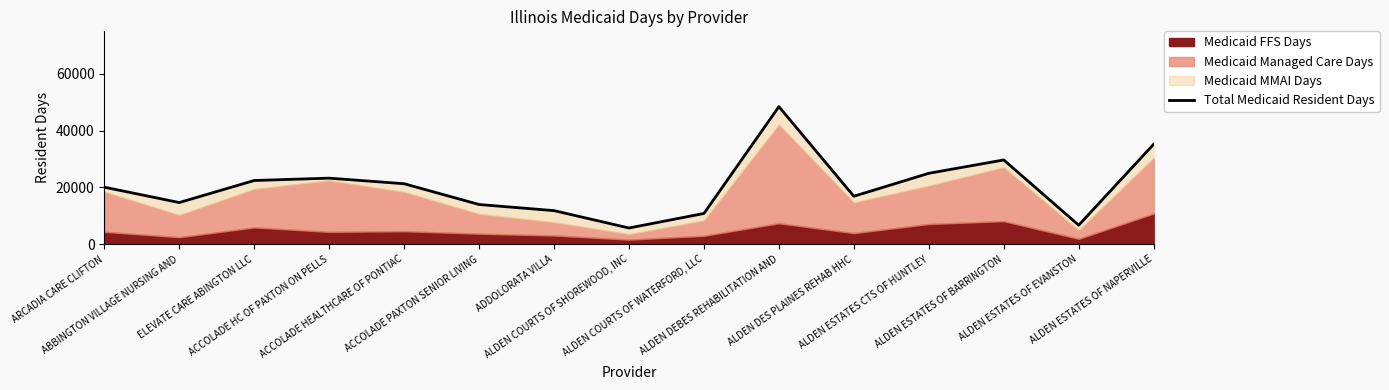

What is the difference between the maximum and minimum values?

42742.0